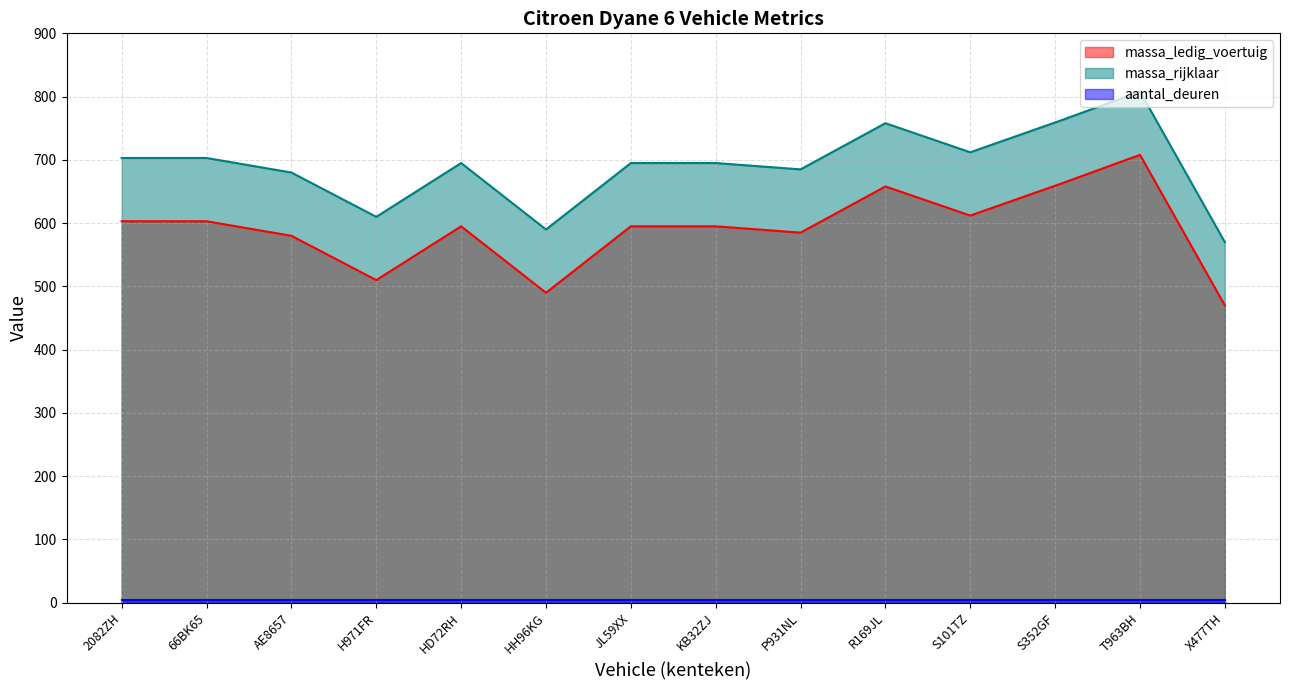

How many lines are shown in the chart?

3